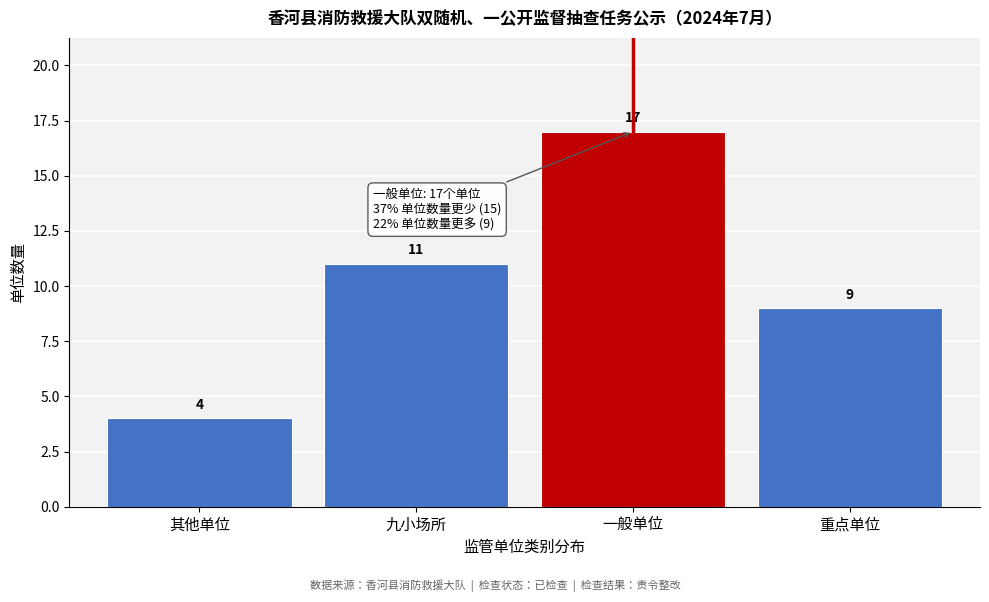

Reading left to right, transcribe all the data shown in this chart.

4	11	17	9